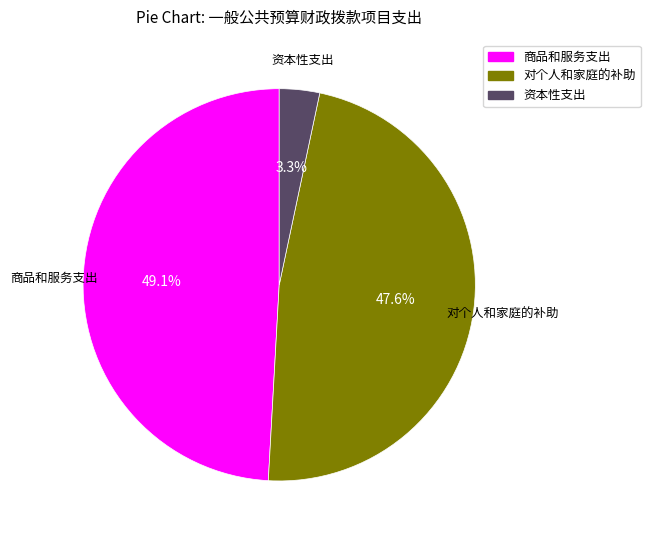

Which has a higher value, 商品和服务支出 or 对个人和家庭的补助?

商品和服务支出